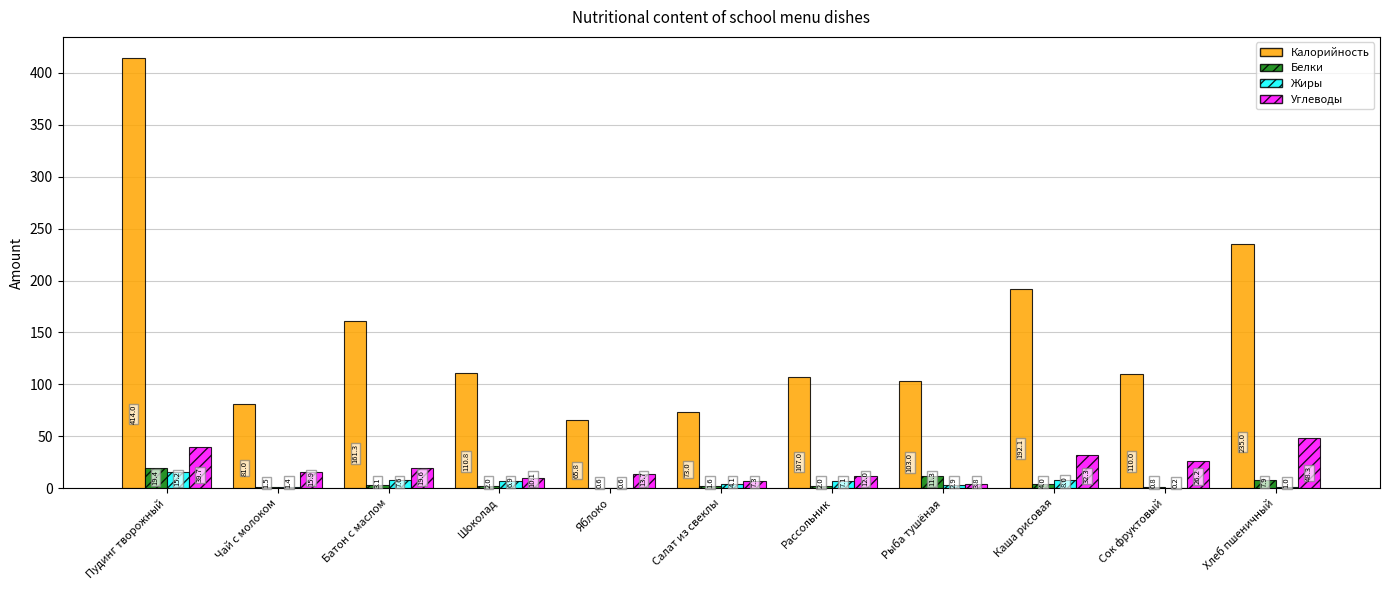

What is the sum of all Углеводы values?

228.9